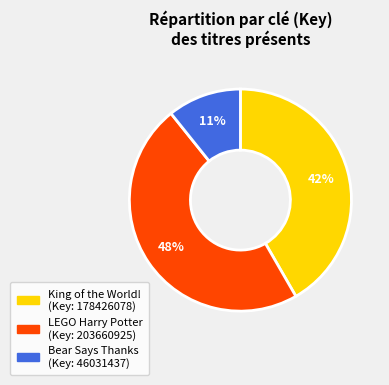

Is there a majority slice in this chart?

No